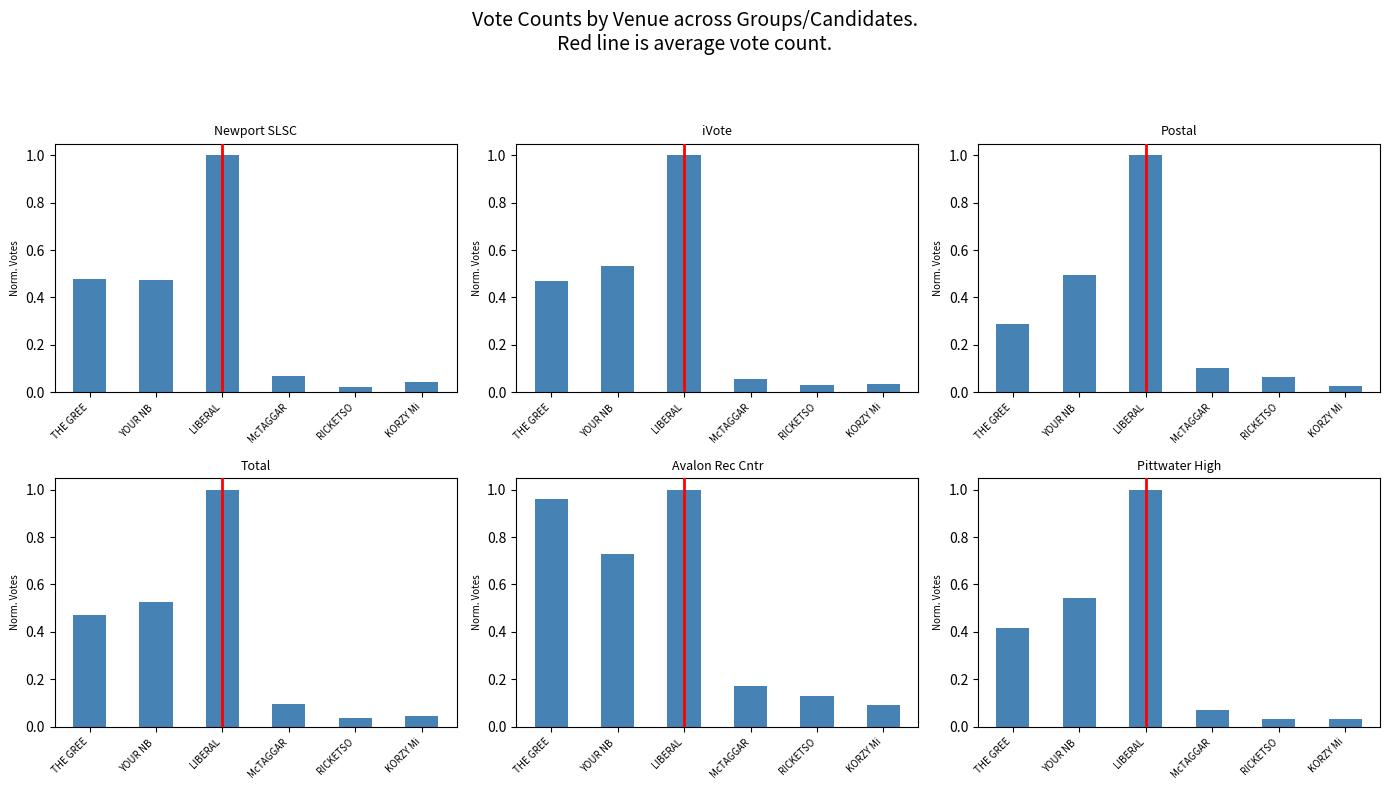

The Total (col_27) series shows 0.0 at RICKETSO. True or false?

False